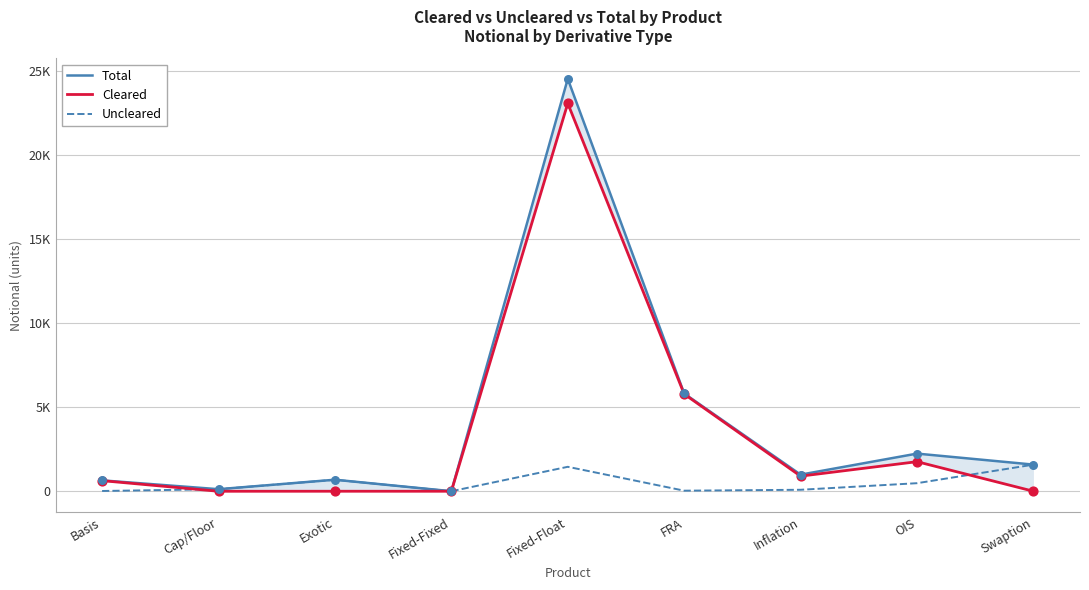

Is the value of Uncleared at Cap/Floor greater than the value of Total at Fixed-Float?

No